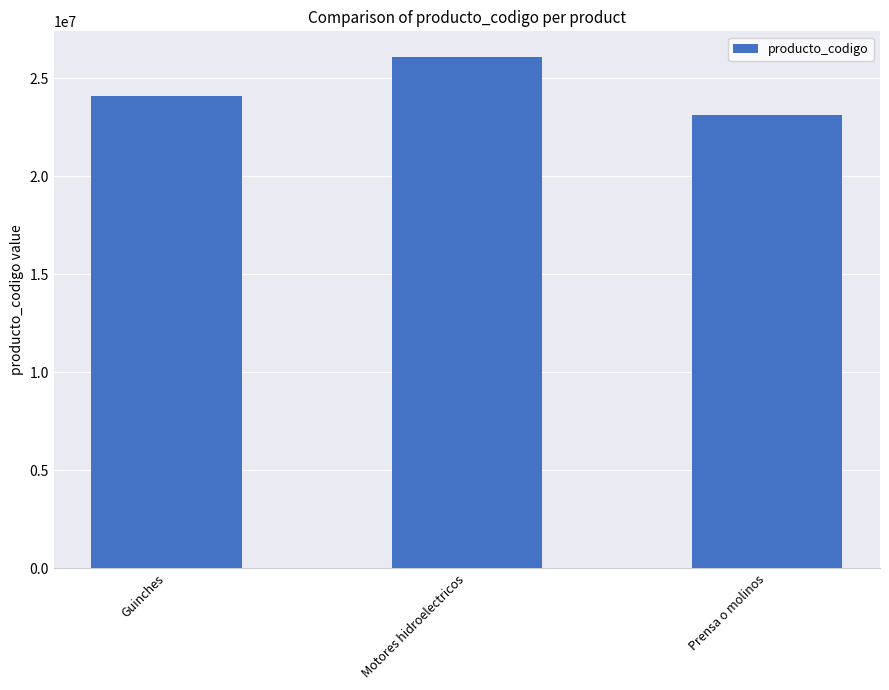

How many values are below 24101608?

1